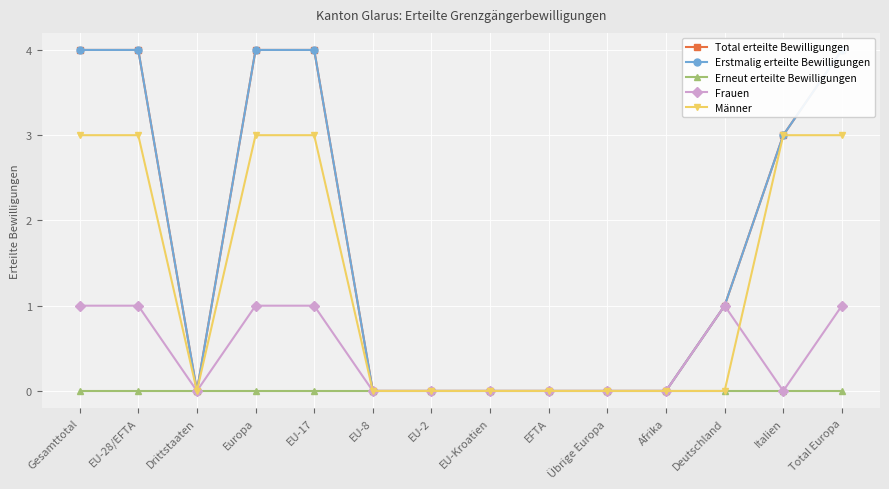

Reading left to right, transcribe all the data shown in this chart.

Total erteilte Bewilligungen: Gesamttotal=4	EU-28/EFTA=4	Drittstaaten=0	Europa=4	EU-17=4	EU-8=0	EU-2=0	EU-Kroatien=0	EFTA=0	Übrige Europa=0	Afrika=0	Deutschland=1	Italien=3	Total Europa=4
Erstmalig erteilte Bewilligungen: Gesamttotal=4	EU-28/EFTA=4	Drittstaaten=0	Europa=4	EU-17=4	EU-8=0	EU-2=0	EU-Kroatien=0	EFTA=0	Übrige Europa=0	Afrika=0	Deutschland=1	Italien=3	Total Europa=4
Erneut erteilte Bewilligungen: Gesamttotal=0	EU-28/EFTA=0	Drittstaaten=0	Europa=0	EU-17=0	EU-8=0	EU-2=0	EU-Kroatien=0	EFTA=0	Übrige Europa=0	Afrika=0	Deutschland=0	Italien=0	Total Europa=0
Frauen: Gesamttotal=1	EU-28/EFTA=1	Drittstaaten=0	Europa=1	EU-17=1	EU-8=0	EU-2=0	EU-Kroatien=0	EFTA=0	Übrige Europa=0	Afrika=0	Deutschland=1	Italien=0	Total Europa=1
Männer: Gesamttotal=3	EU-28/EFTA=3	Drittstaaten=0	Europa=3	EU-17=3	EU-8=0	EU-2=0	EU-Kroatien=0	EFTA=0	Übrige Europa=0	Afrika=0	Deutschland=0	Italien=3	Total Europa=3